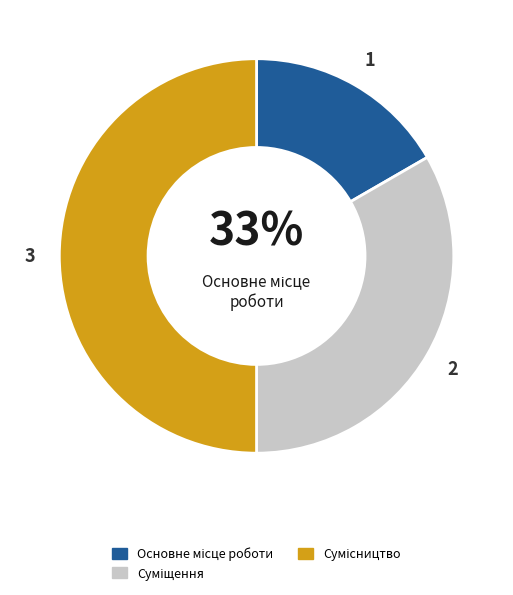

Which category has the biggest portion of the pie?

Сумісництво